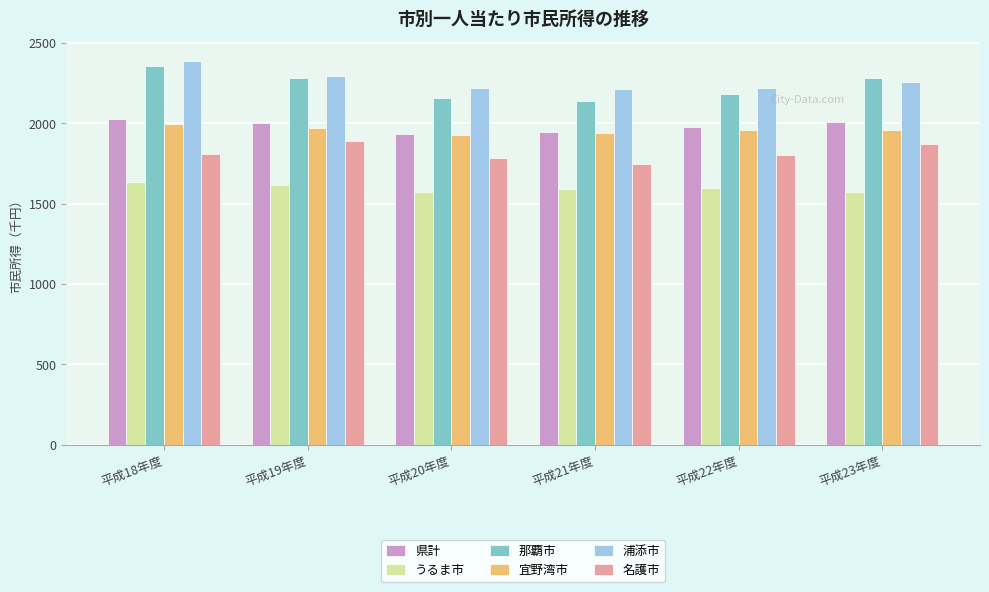

What is the label of the 5th bar from the left?

平成22年度